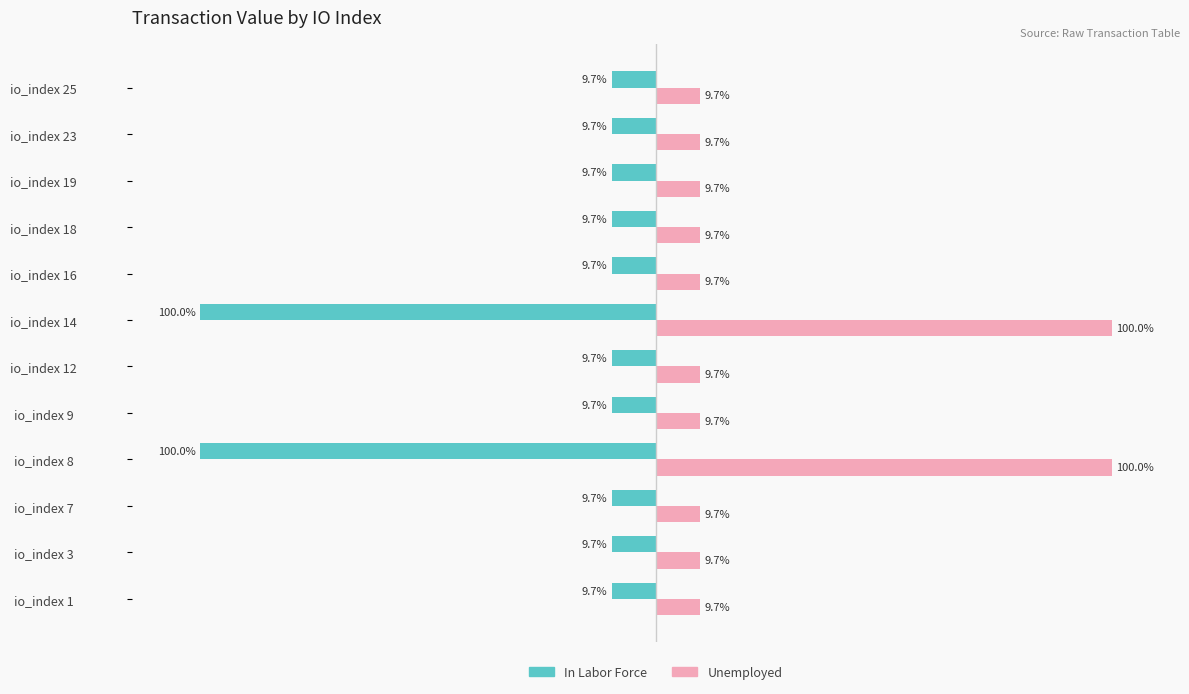

Is the value of In Labor Force at io_index 8 greater than the value of Unemployed at io_index 7?

No